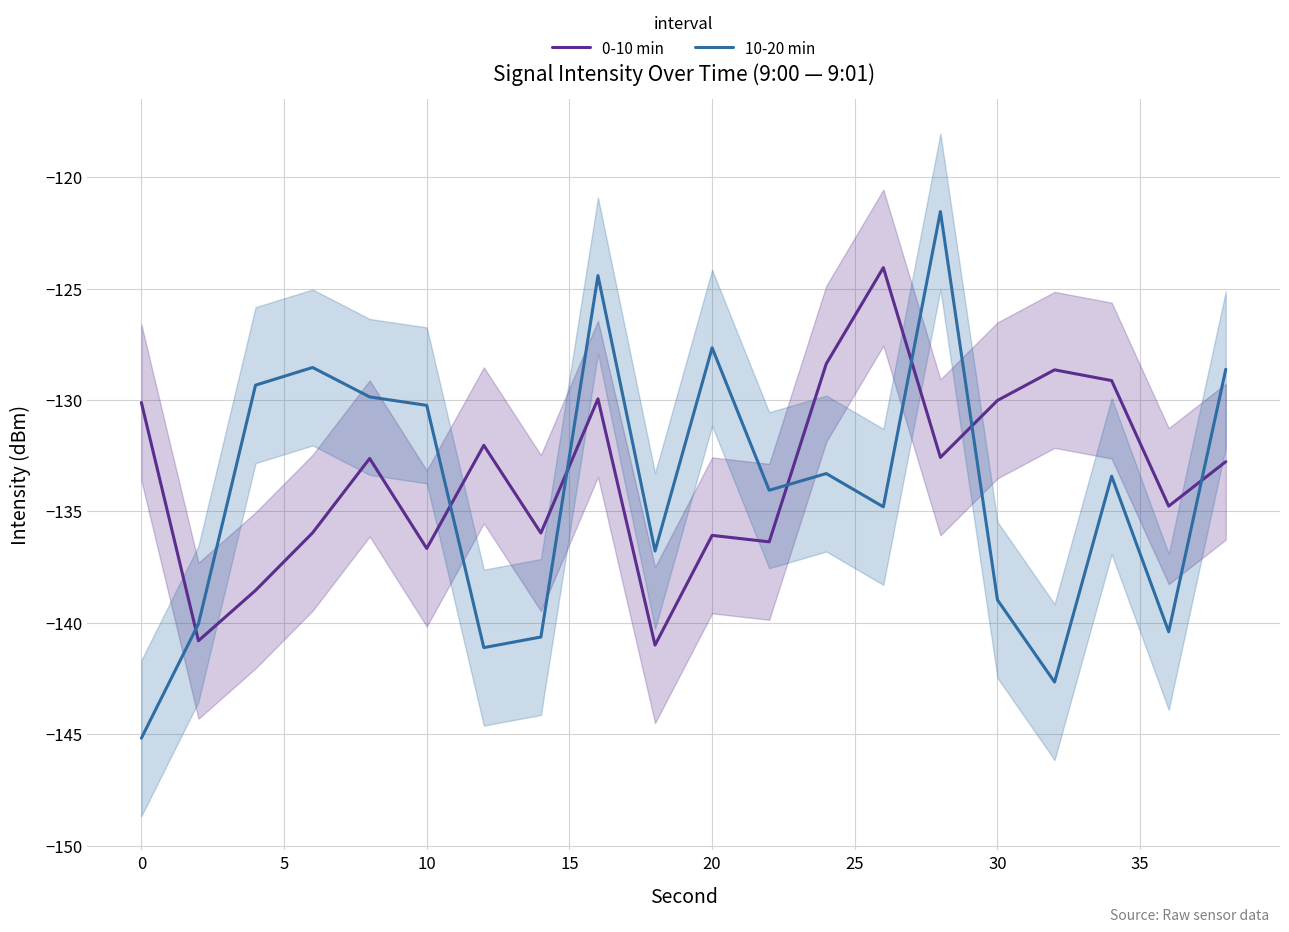

What value does the 10-20 min series have at 30?

-139.0